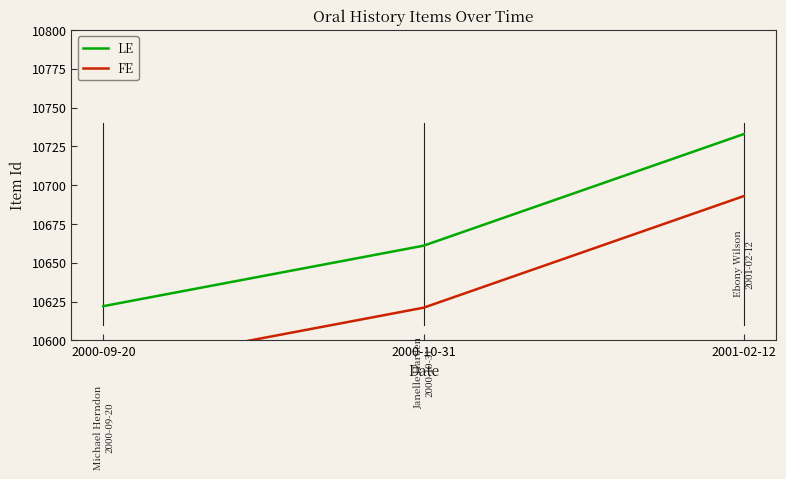

What are all the series names shown in the legend?

LE, FE